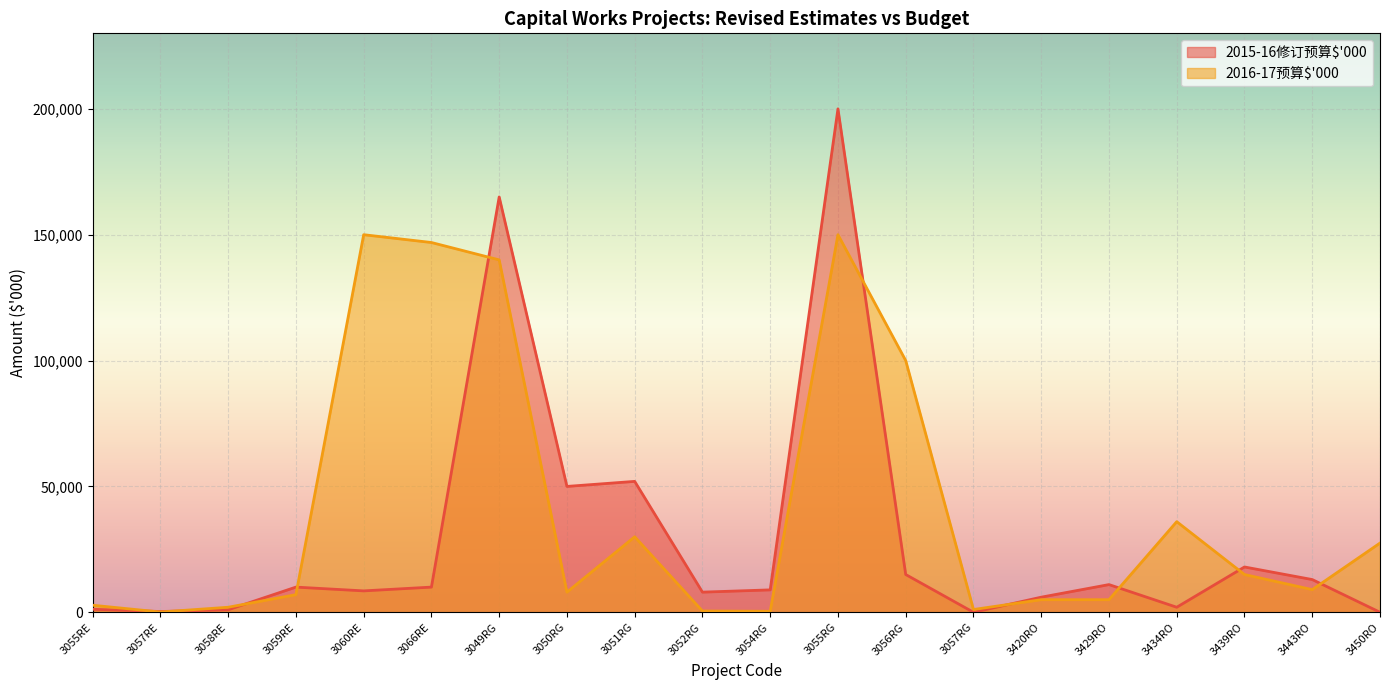

Count the number of data series in this chart.

2